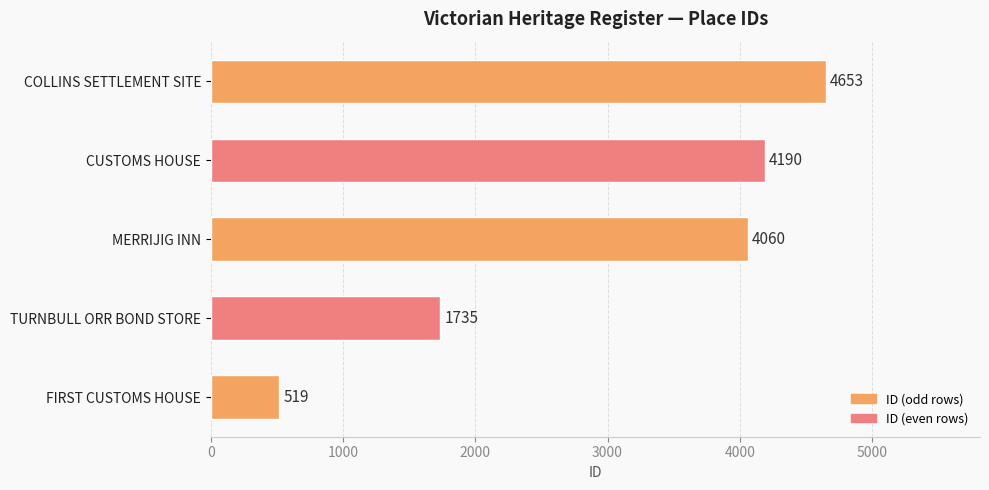

Reading bottom to top, what are all the values shown in this chart?

519	1735	4060	4190	4653